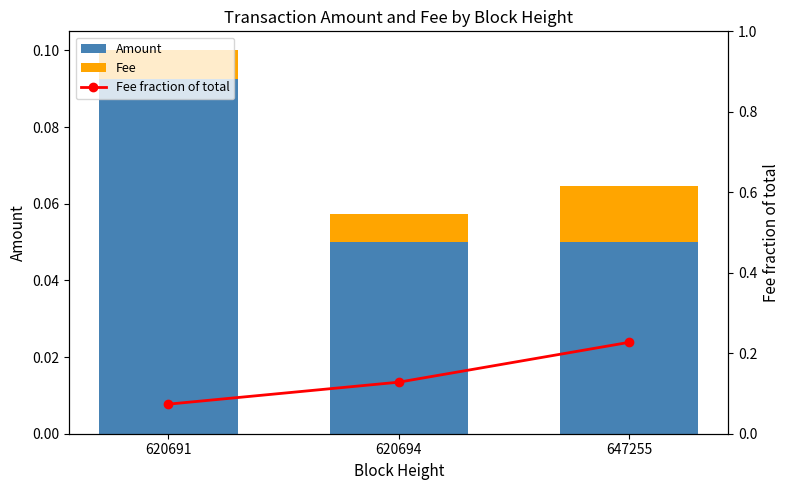

True or false: Amount has a value of 0.0 at 620694.

False